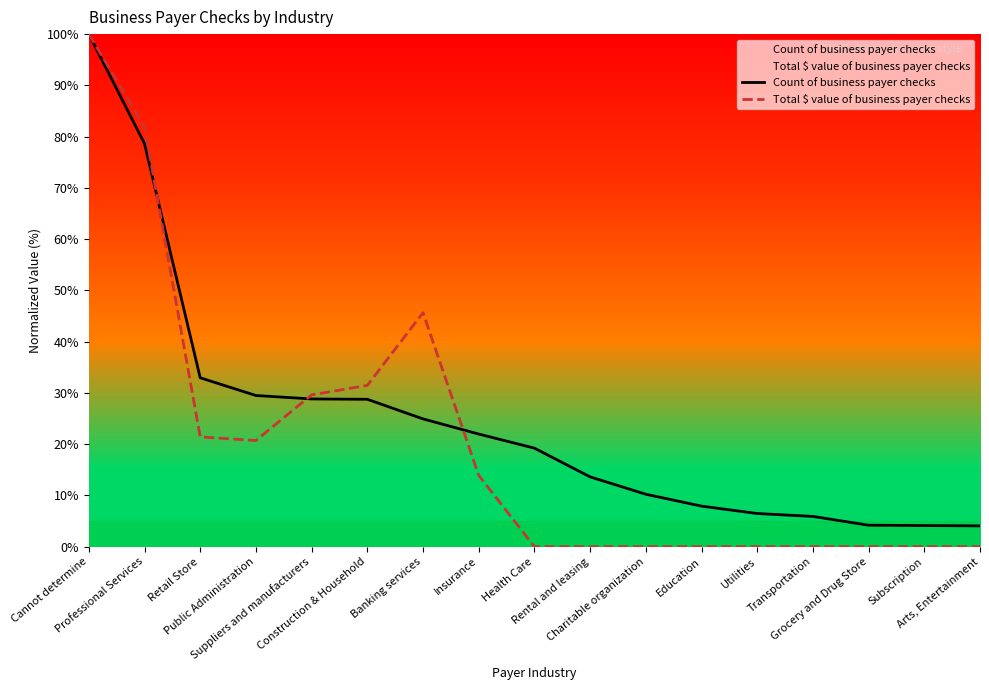

At which category is the sum across all series the highest?

Cannot determine